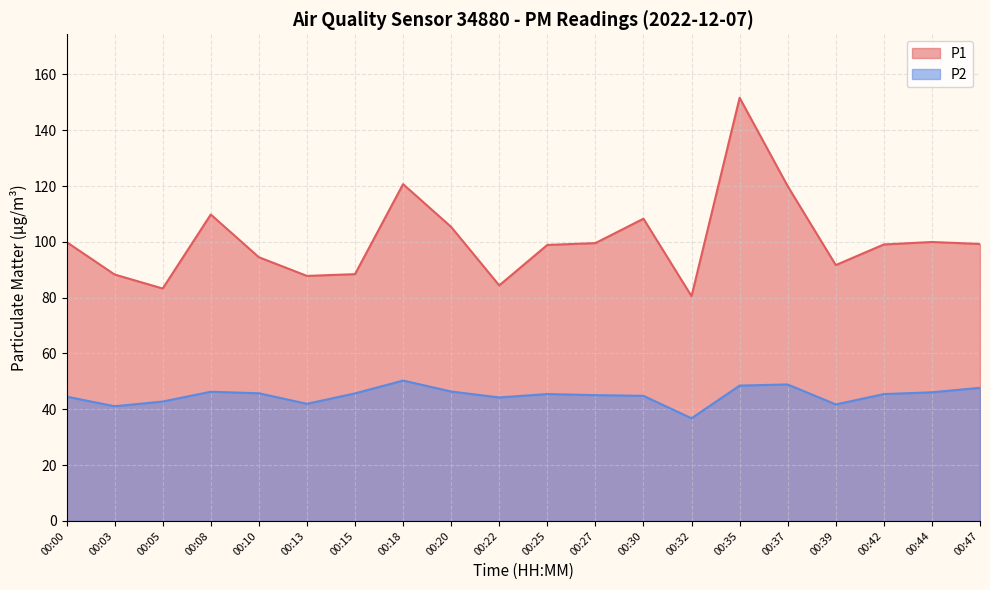

What is the difference between the highest and lowest values at 00:05?

40.5